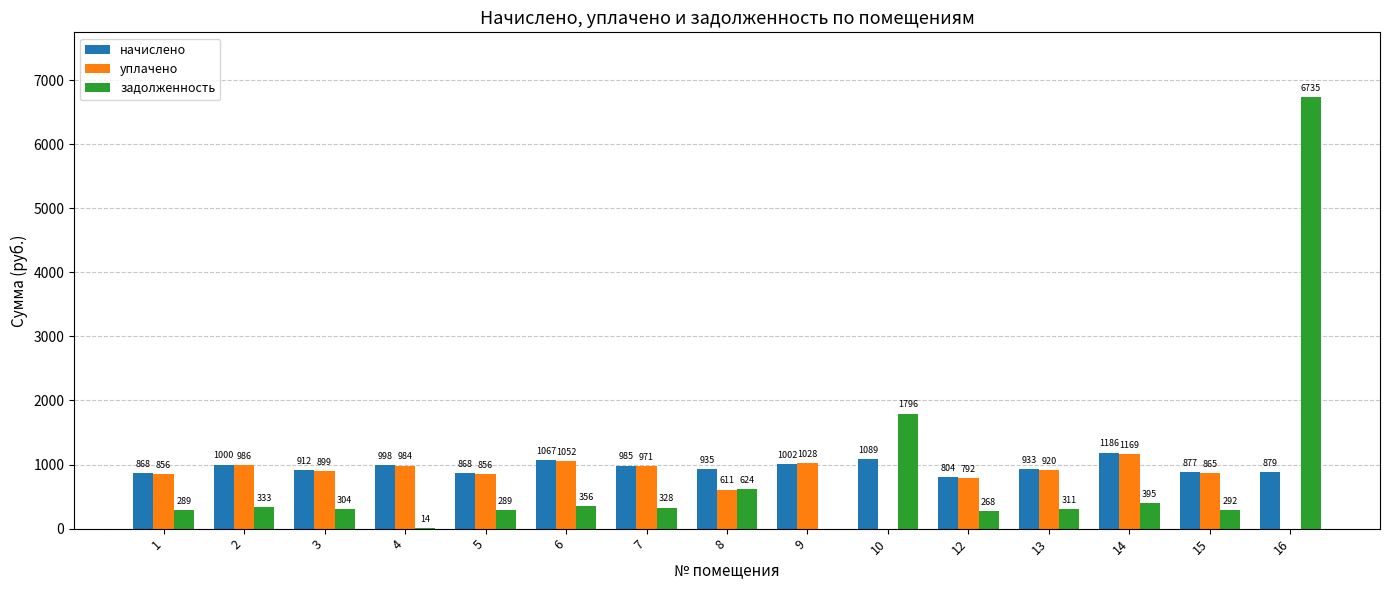

The начислено series shows 1672.7 at 6. True or false?

False